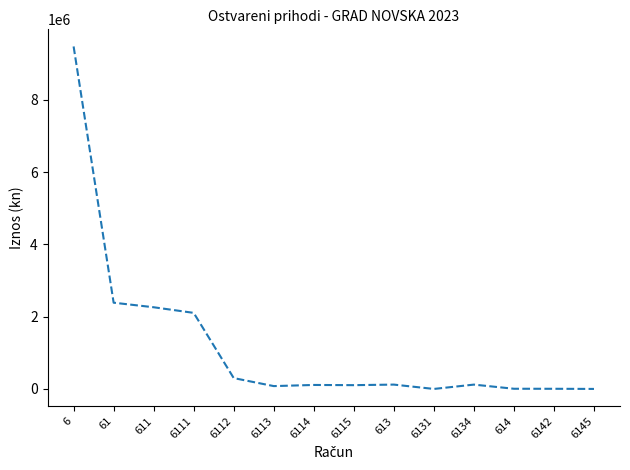

What is the average value?

1219297.2